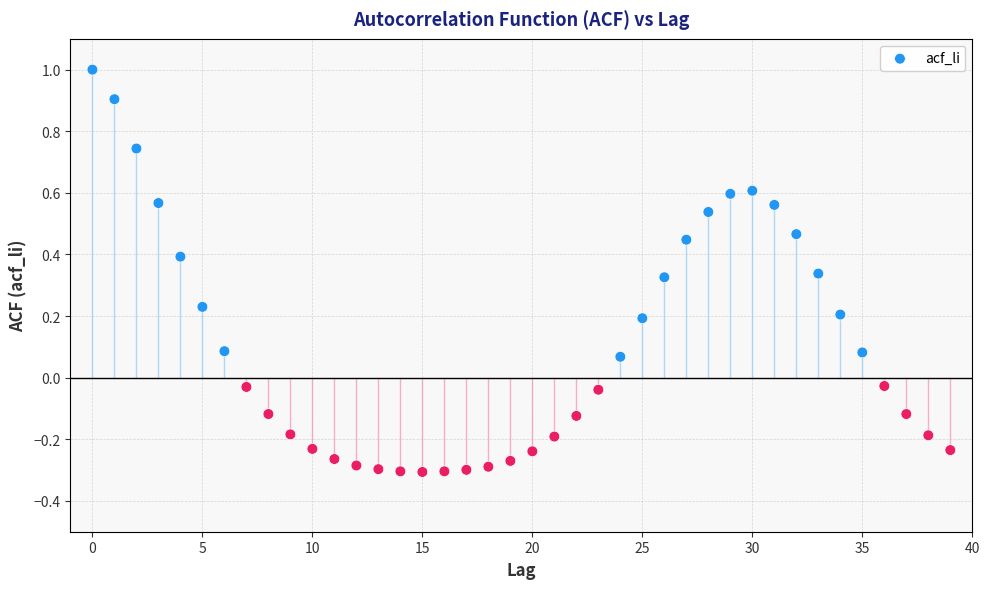

What is the range of Y values (max minus min)?

1.3